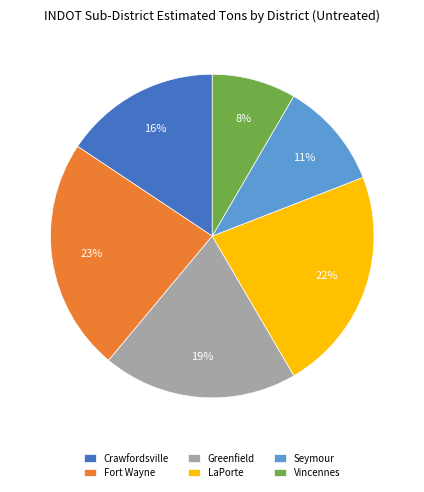

Is the sum of Crawfordsville and Vincennes greater than half?

No